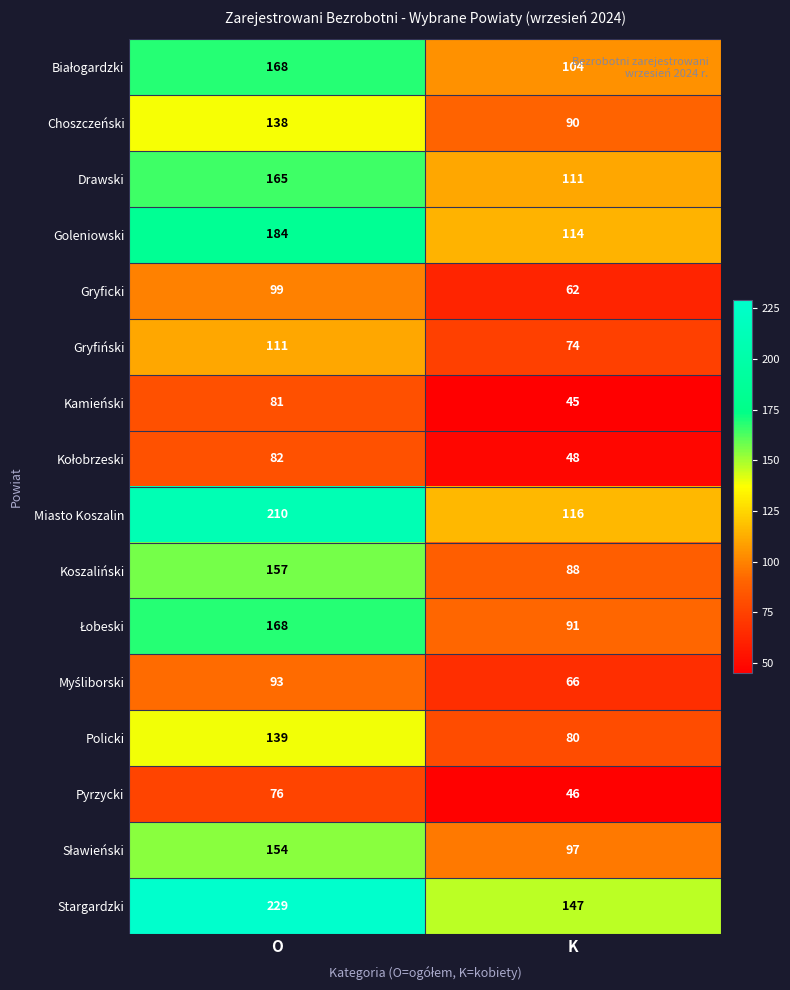

The value of Goleniowski at K is 114. True or false?

True